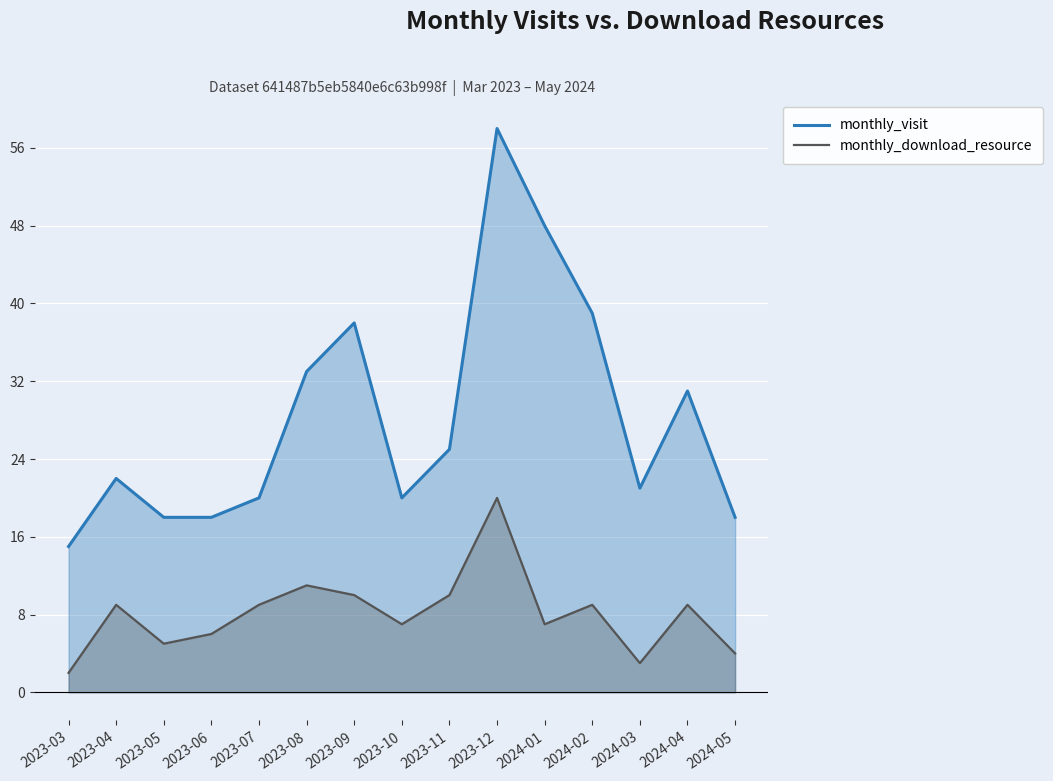

Reading left to right, what are all the values shown in this chart?

monthly_visit: 2023-03=15	2023-04=22	2023-05=18	2023-06=18	2023-07=20	2023-08=33	2023-09=38	2023-10=20	2023-11=25	2023-12=58	2024-01=48	2024-02=39	2024-03=21	2024-04=31	2024-05=18
monthly_download_resource: 2023-03=2	2023-04=9	2023-05=5	2023-06=6	2023-07=9	2023-08=11	2023-09=10	2023-10=7	2023-11=10	2023-12=20	2024-01=7	2024-02=9	2024-03=3	2024-04=9	2024-05=4